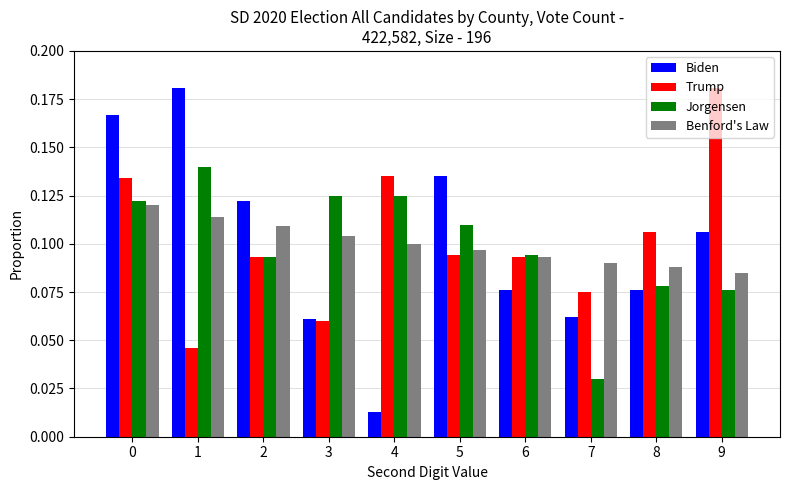

Is the value of Benford's Law at 2 greater than the value of Trump at 7?

Yes